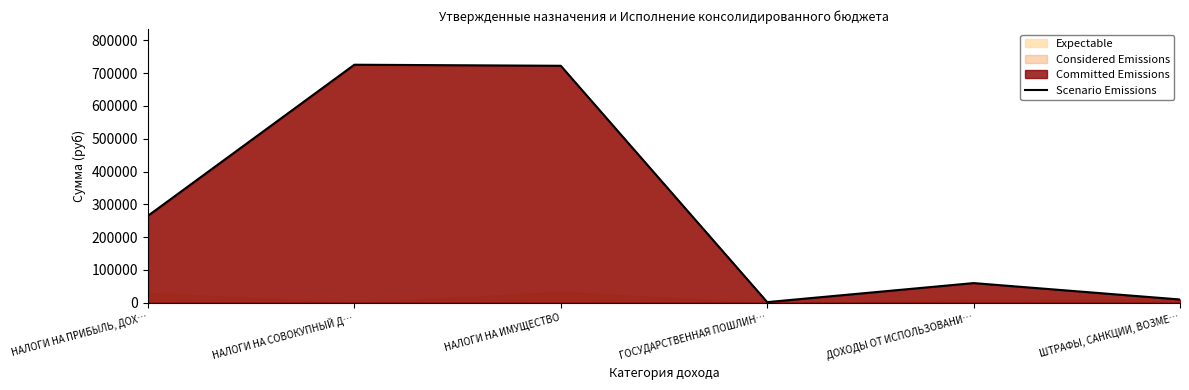

Count the number of values greater than 265200.

2